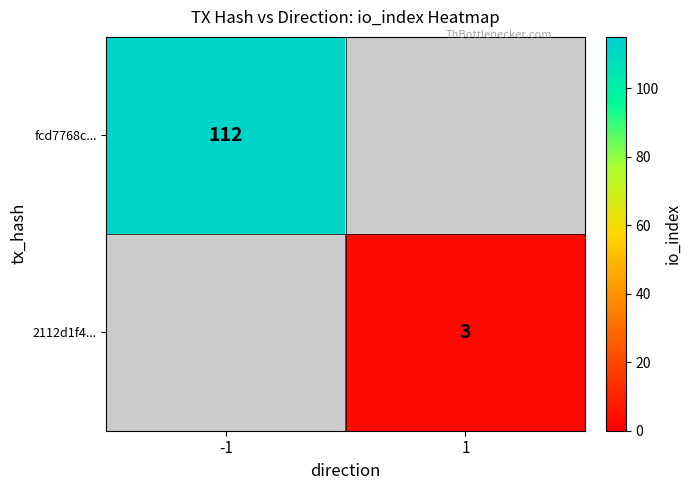

Between 1 and -1, which is larger?

-1